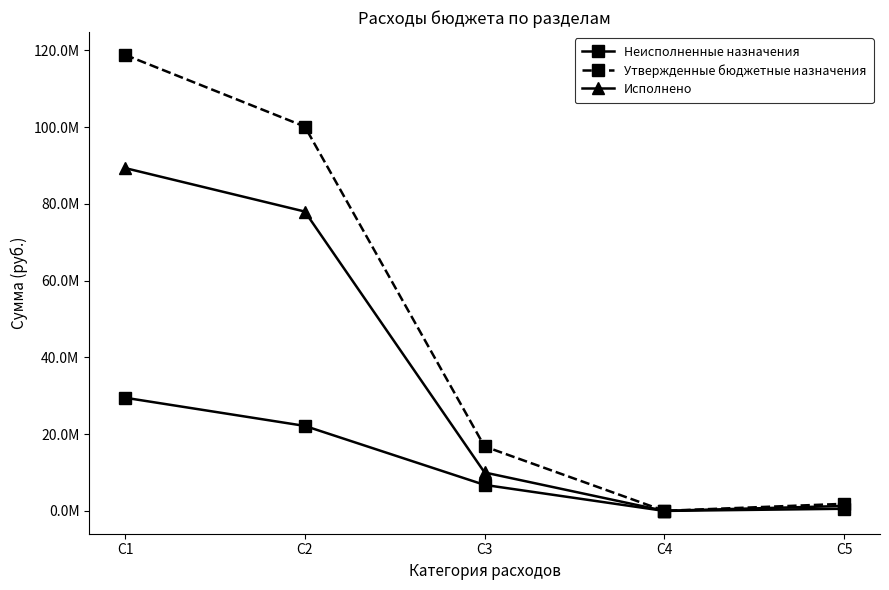

Does the chart have visible grid lines?

No